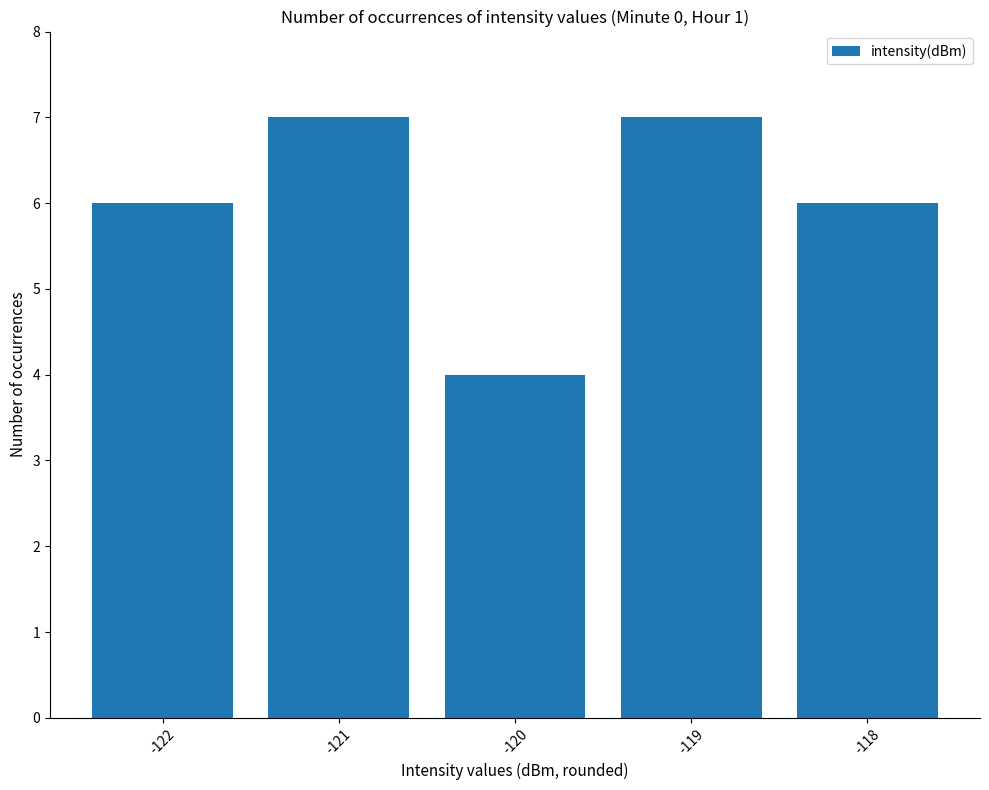

Read the value at -121.

7